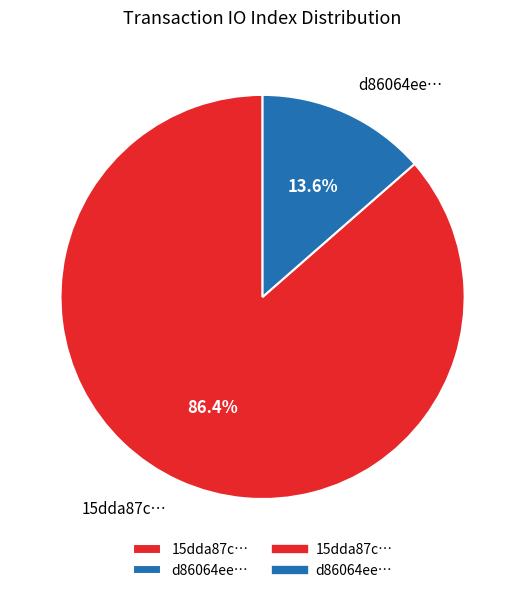

Combined, what portion of the pie is 15dda87c… and d86064ee…?

100.0%